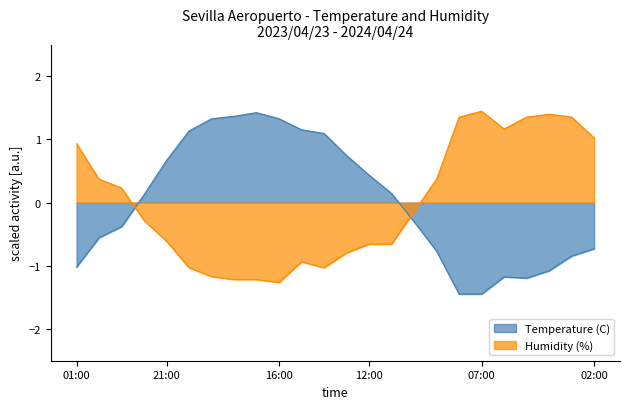

What is the difference between the second highest and second lowest values in the Temperature (C) series?

2.8